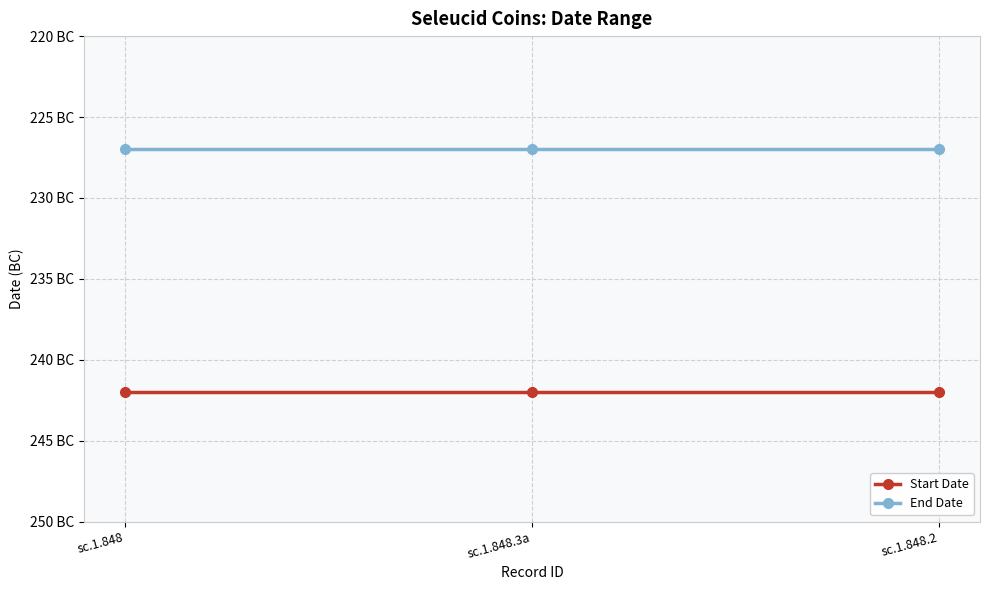

At which category is the sum across all series the highest?

sc.1.848